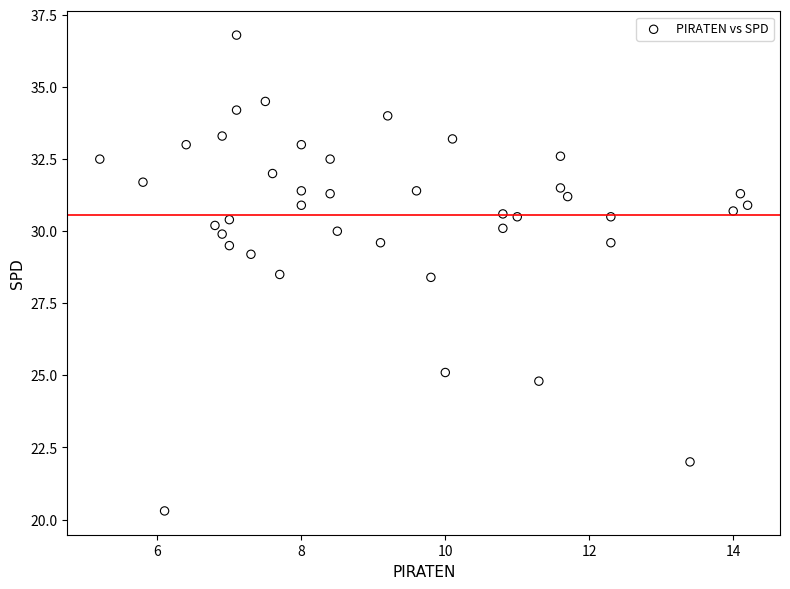

What is the range of X values (max minus min)?

9.0